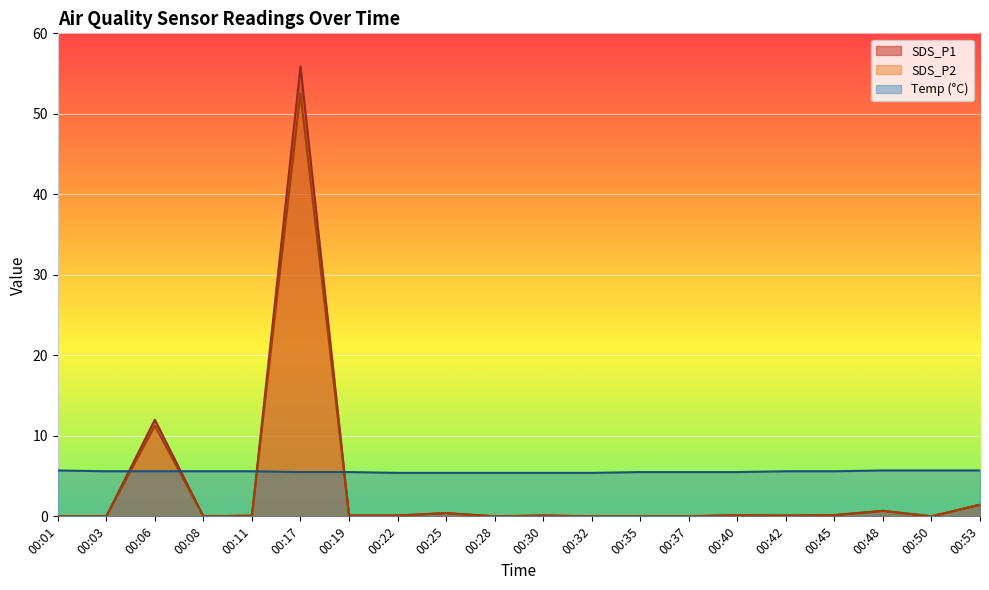

In SDS_P2, how many points are higher than both neighbors (excluding endpoints)?

6